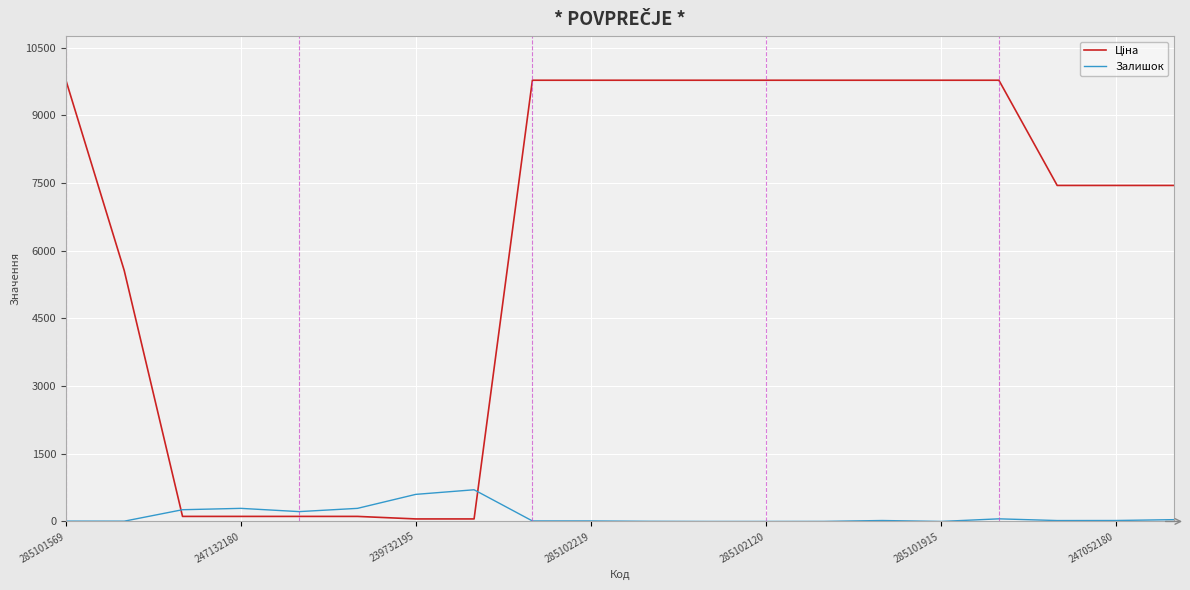

What is the maximum value shown in the chart?

9775.5